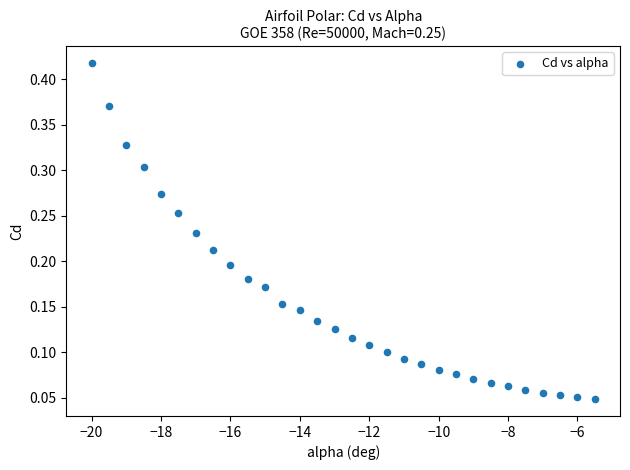

What is the range of X values (max minus min)?

14.5